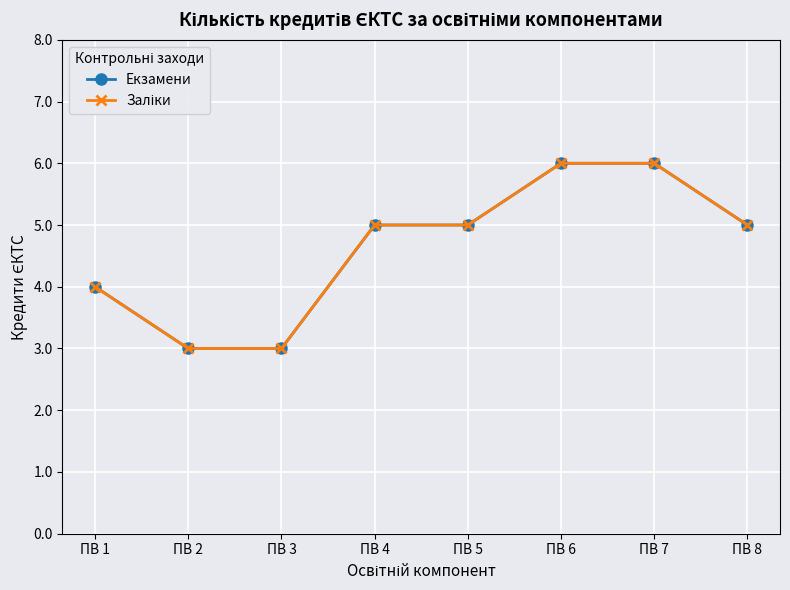

What is the value of the Екзамени point at the 2nd from the left?

3